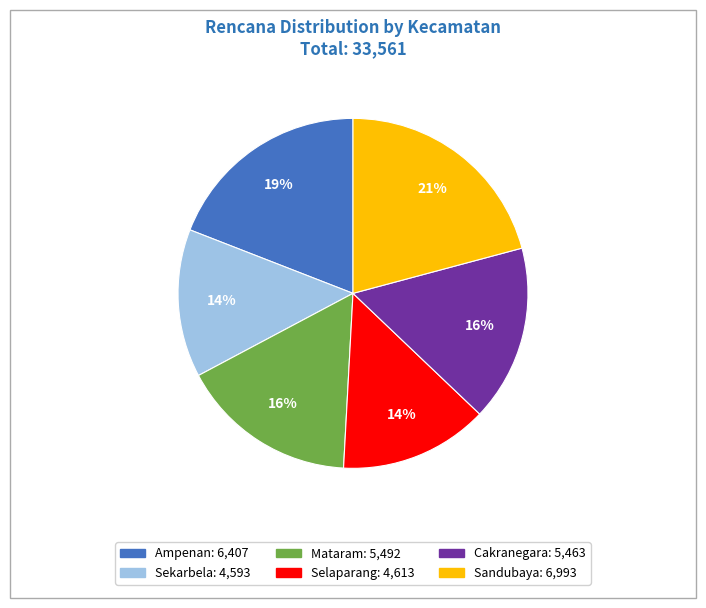

Combined, do Mataram and Sekarbela account for over 50%?

No